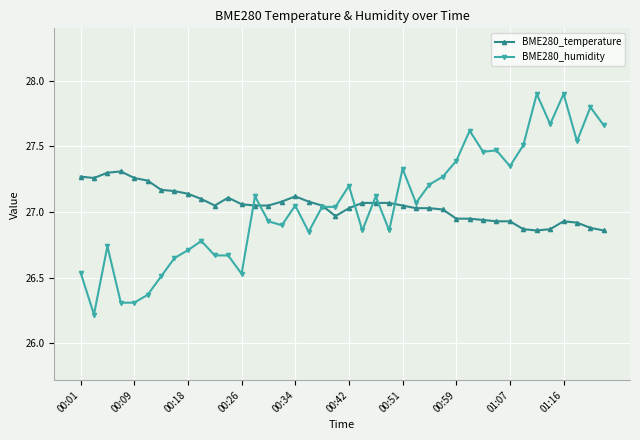

How many times do BME280_humidity and BME280_temperature cross each other?

7